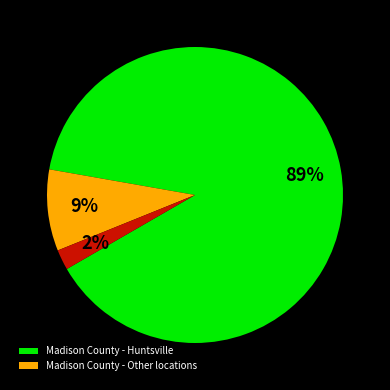

Is there any slice that represents more than half of the pie?

Yes